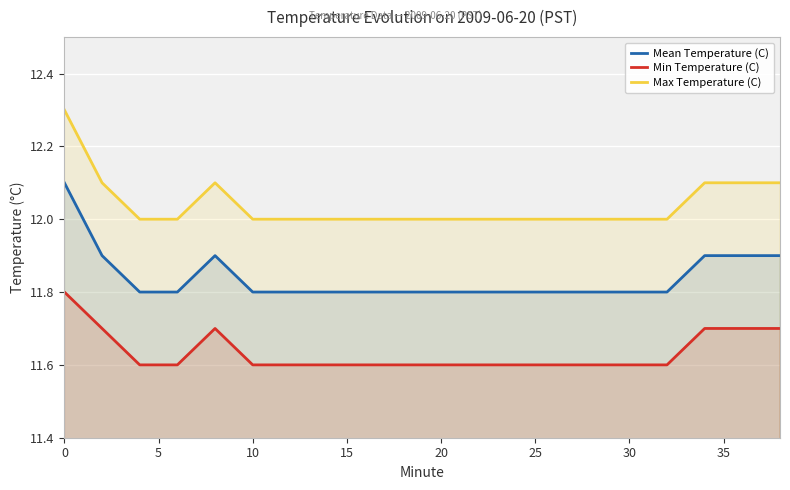

List the series in order of their peak value, highest first.

Max Temperature (C), Mean Temperature (C), Min Temperature (C)